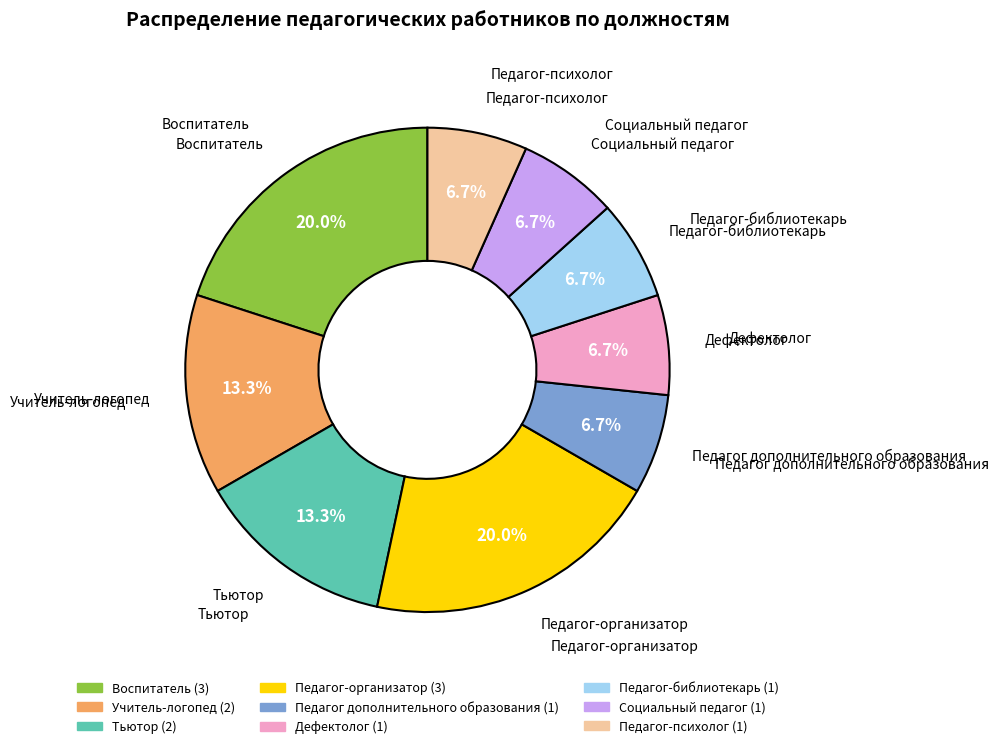

Which has a higher value, Педагог-психолог or Тьютор?

Тьютор